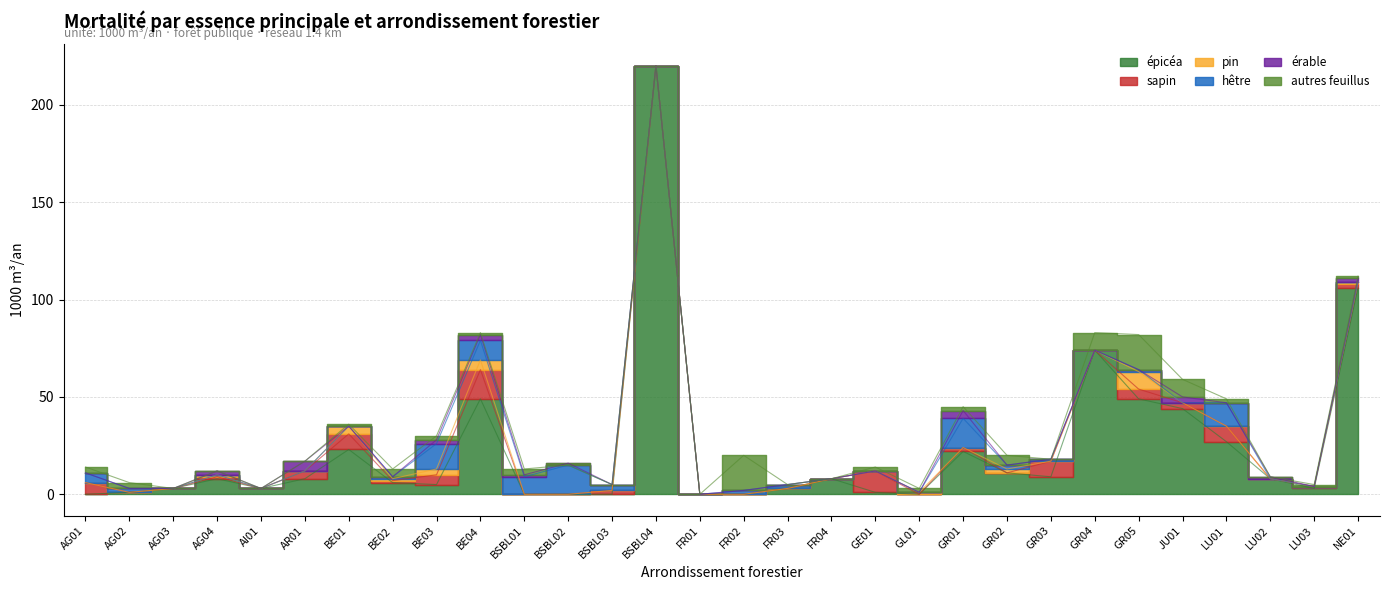

List the series in order of their peak value, lowest first.

érable, pin, sapin, hêtre, autres feuillus, épicéa